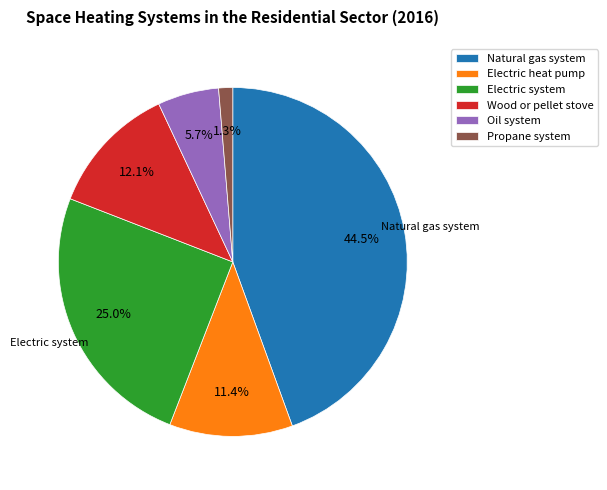

To the nearest percent, what percentage of the pie is Electric system?

25%